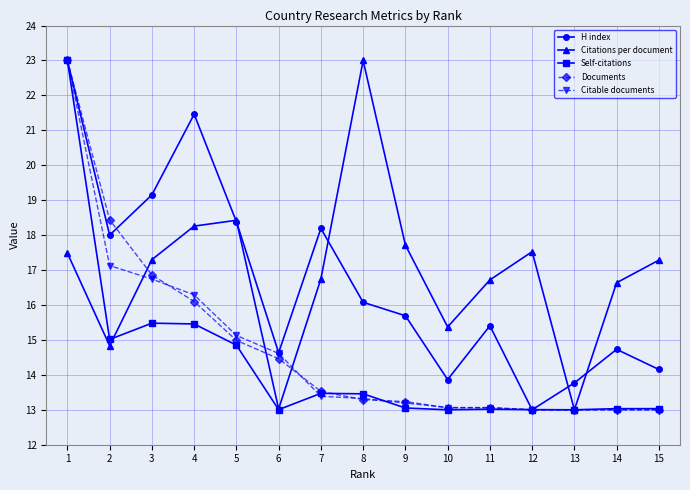

How many data points in Citations per document are above 17?

8